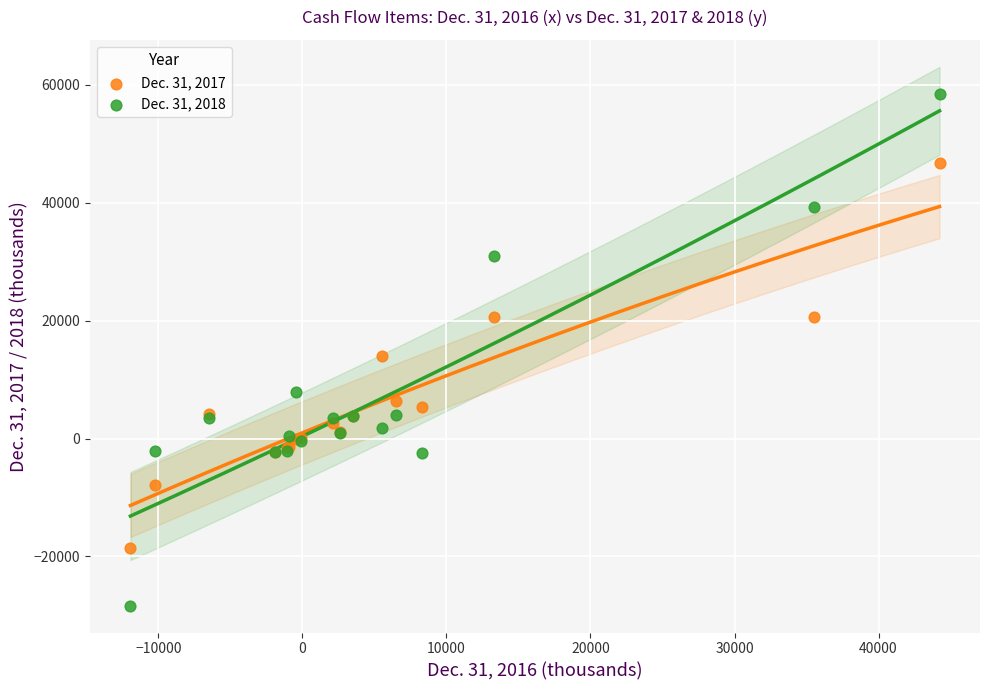

Which series contains the highest Y value?

Dec. 31, 2018